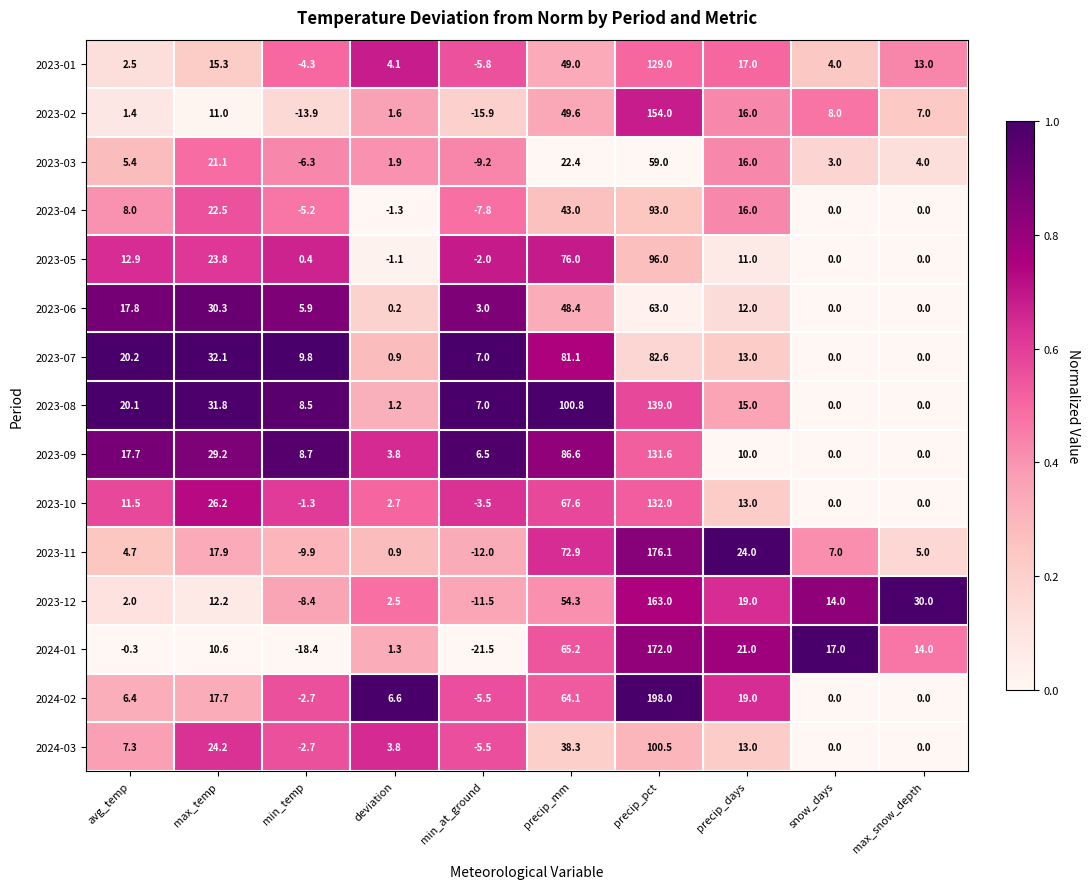

The value of 2023-09 at precip_days is 2.1. True or false?

False